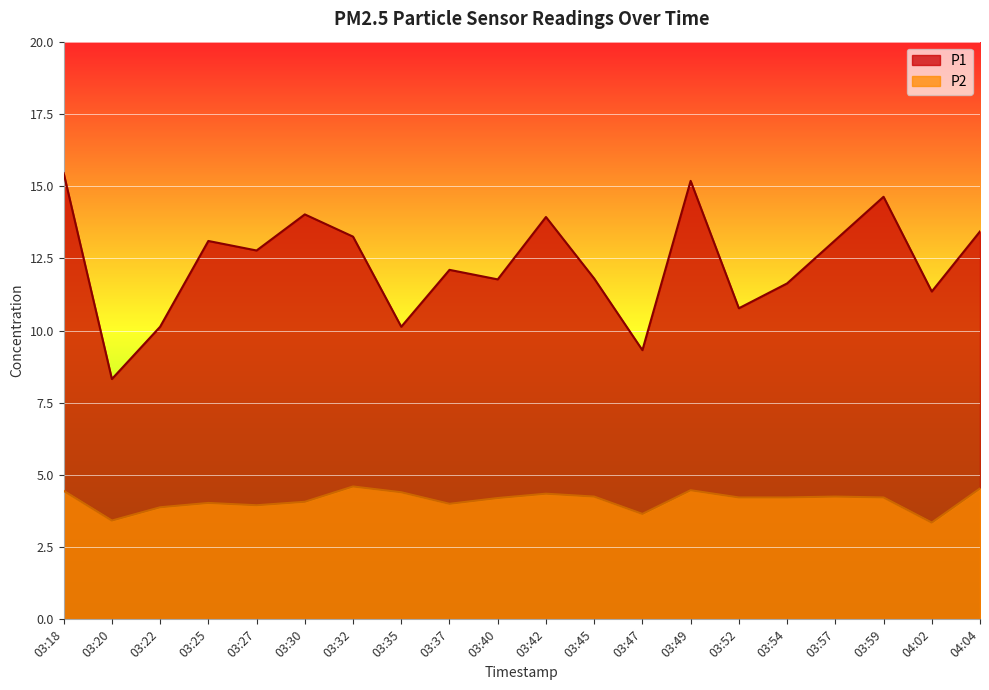

What is the lowest value of the P1 series?

8.3